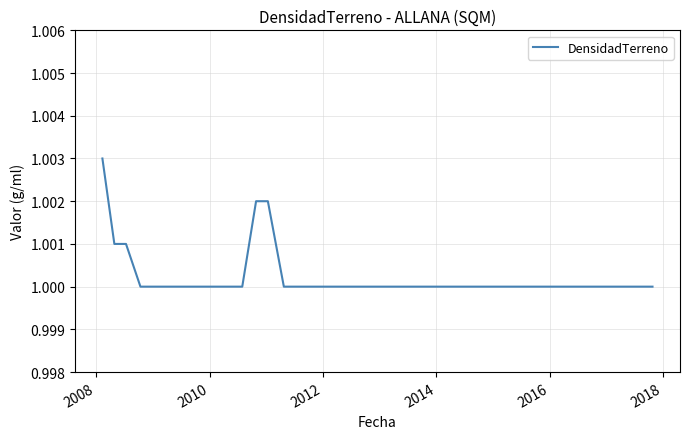

How many lines are shown in the chart?

1